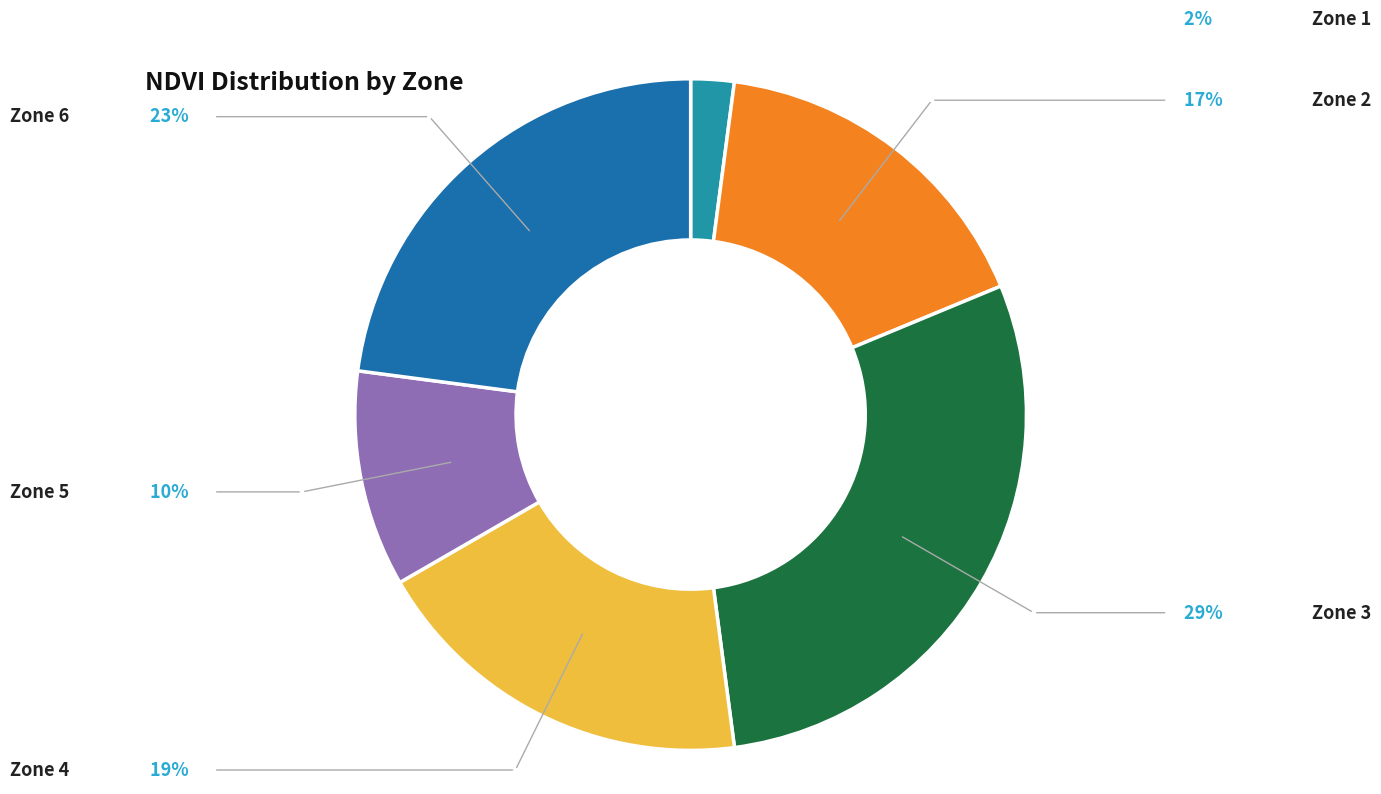

Is there any slice that represents more than half of the pie?

No